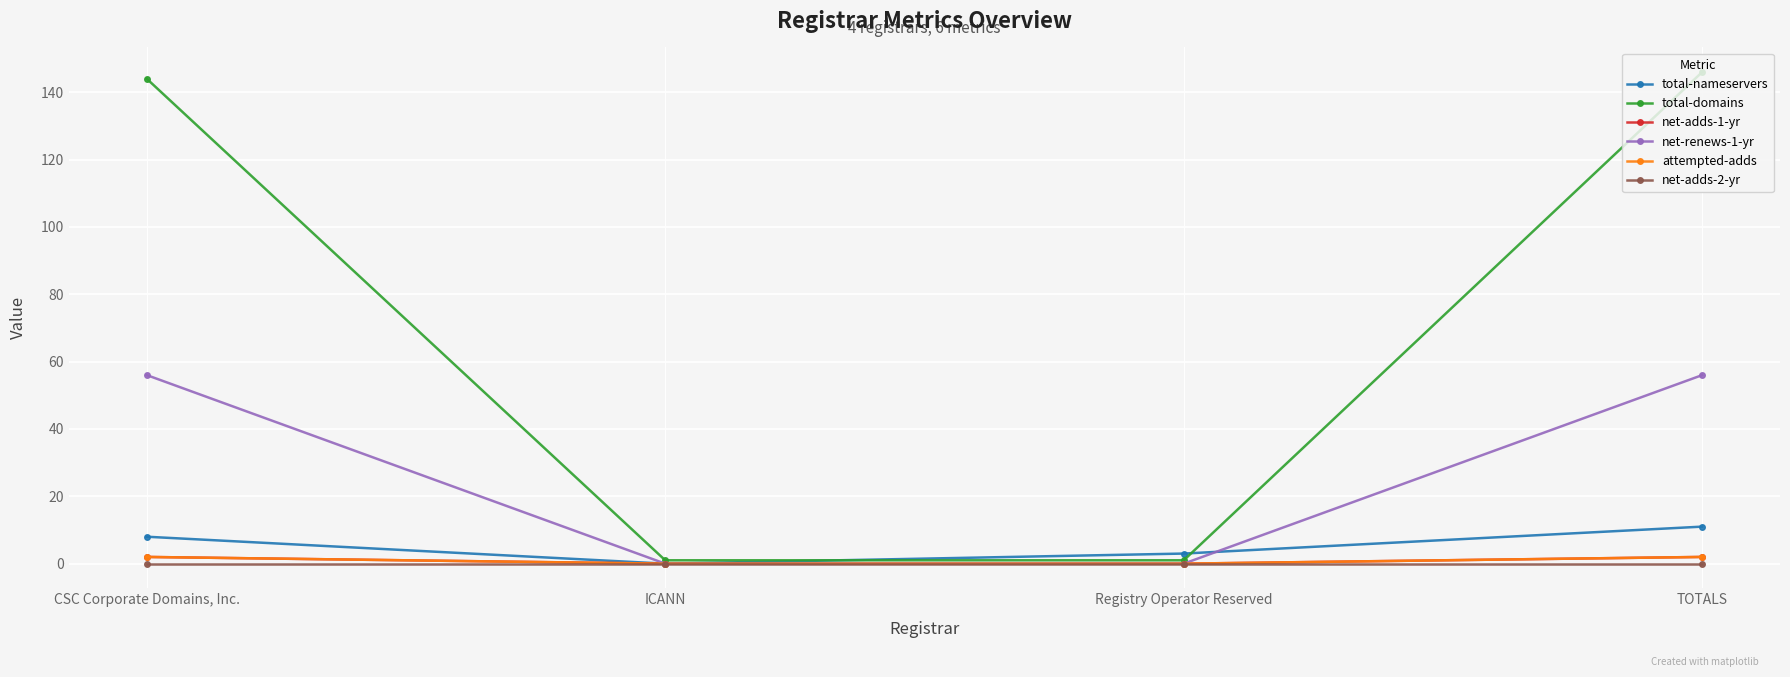

Is this an area chart (filled region under the line)?

No